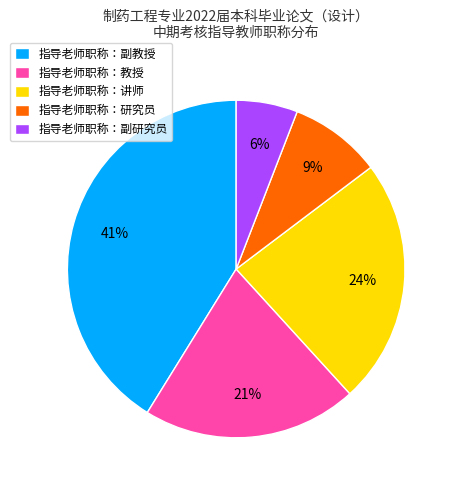

Which category has the biggest portion of the pie?

指导老师职称：副教授